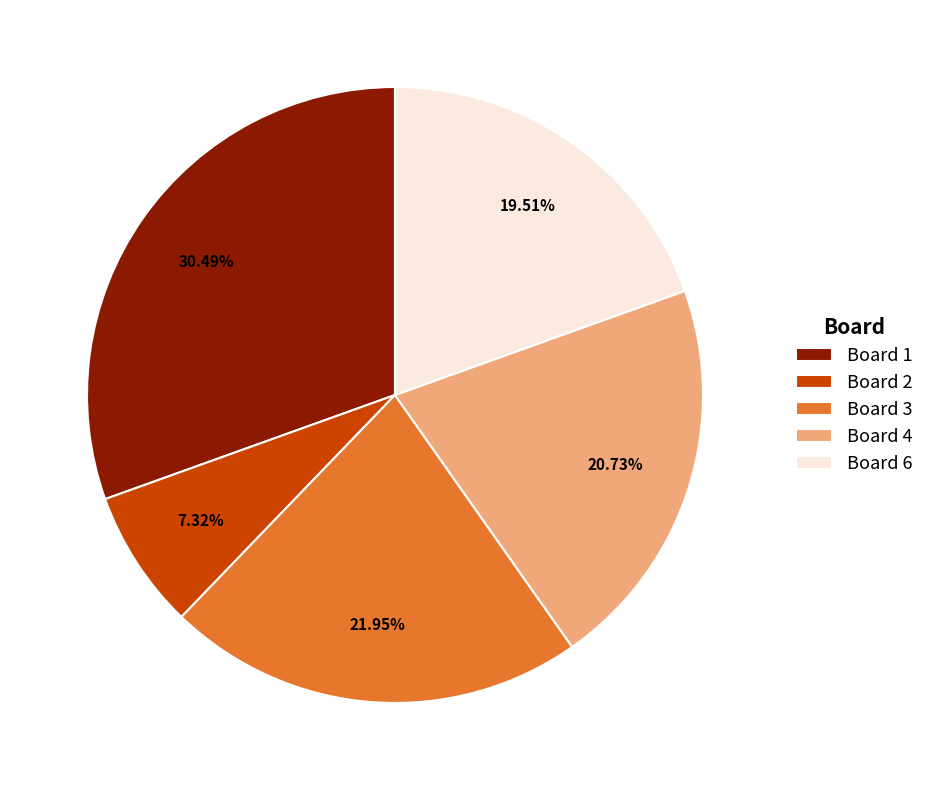

Rank the categories by value from lowest to highest.

Board 2, Board 6, Board 4, Board 3, Board 1